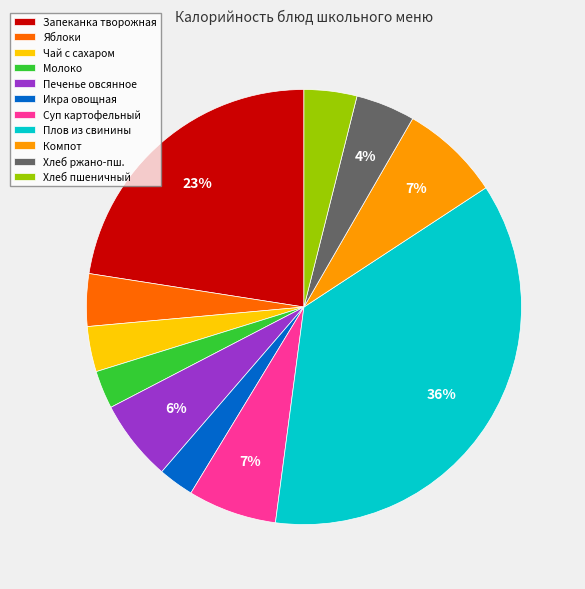

Count the number of slices in the pie.

11